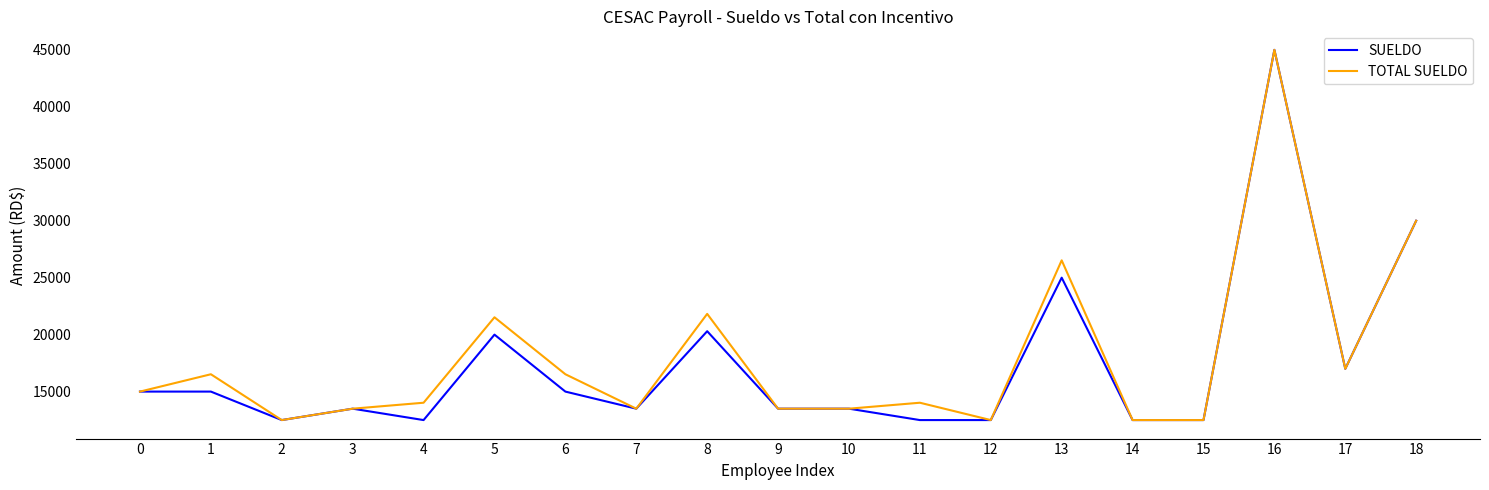

Reading left to right, transcribe all the data shown in this chart.

SUELDO: 0=15000.0	1=15000.0	2=12500.0	3=13500.0	4=12500.0	5=20000.0	6=15000.0	7=13500.0	8=20300.0	9=13500.0	10=13500.0	11=12500.0	12=12500.0	13=25000.0	14=12500.0	15=12500.0	16=45000.0	17=17000.0	18=30000.0
TOTAL SUELDO: 0=15000.0	1=16522.5	2=12500.0	3=13500.0	4=14022.5	5=21522.5	6=16522.5	7=13500.0	8=21822.5	9=13500.0	10=13500.0	11=14022.5	12=12500.0	13=26522.5	14=12500.0	15=12500.0	16=45000.0	17=17000.0	18=30000.0